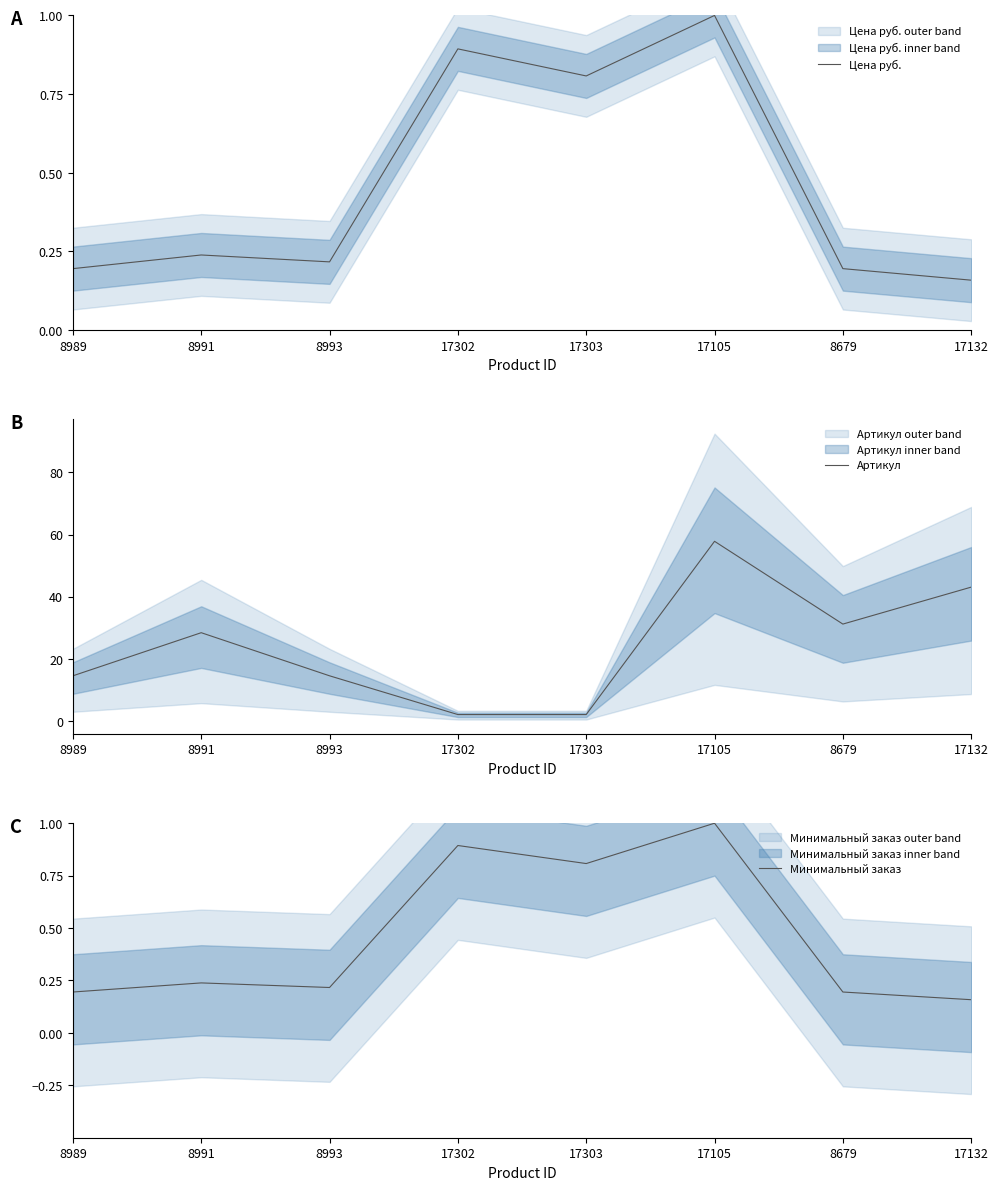

What position from the right is 17105?

3